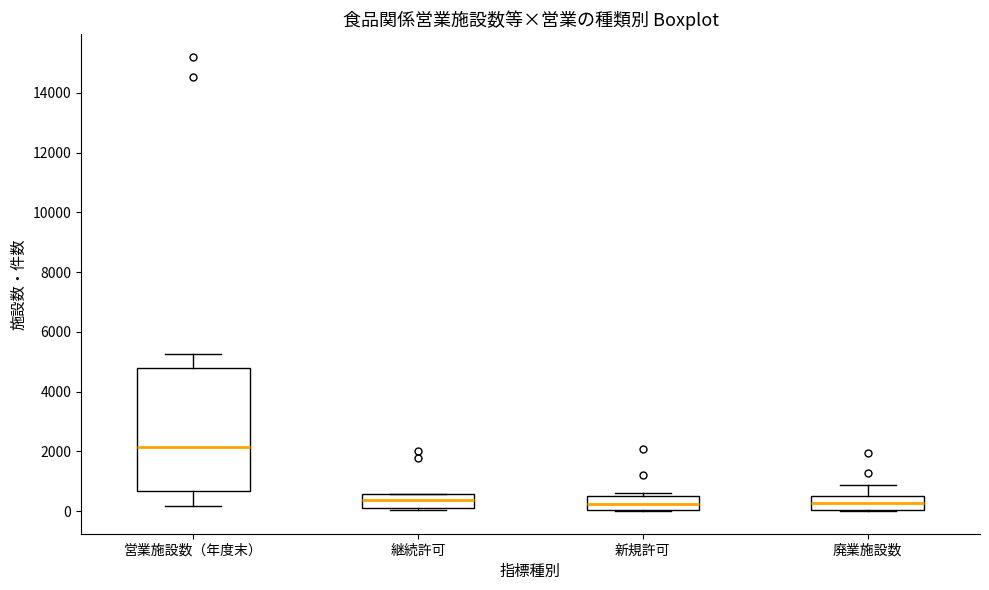

Reading left to right, read every box against the y-axis: the position of its median line, the range the box covers, and the ends of its whiskers. The values are not printed on the chart, so give them approximately, as read against the axis.

営業施設数（年度末）: median 2200, box 600 to 4800, whiskers 200 to 5200
継続許可: median 400, box 0 to 600, whiskers 0 to 600
新規許可: median 200, box 0 to 400, whiskers 0 to 600
廃業施設数: median 200, box 0 to 600, whiskers 0 to 800